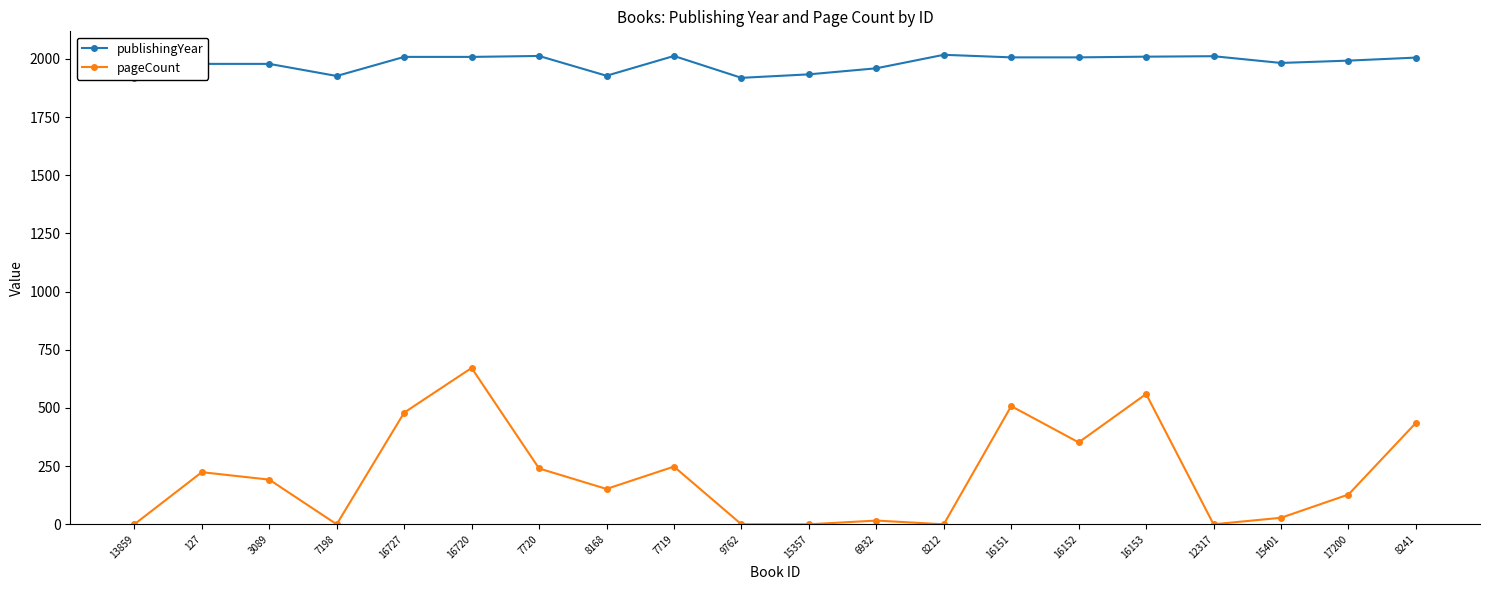

Rank the series by their maximum value, from lowest to highest.

pageCount, publishingYear